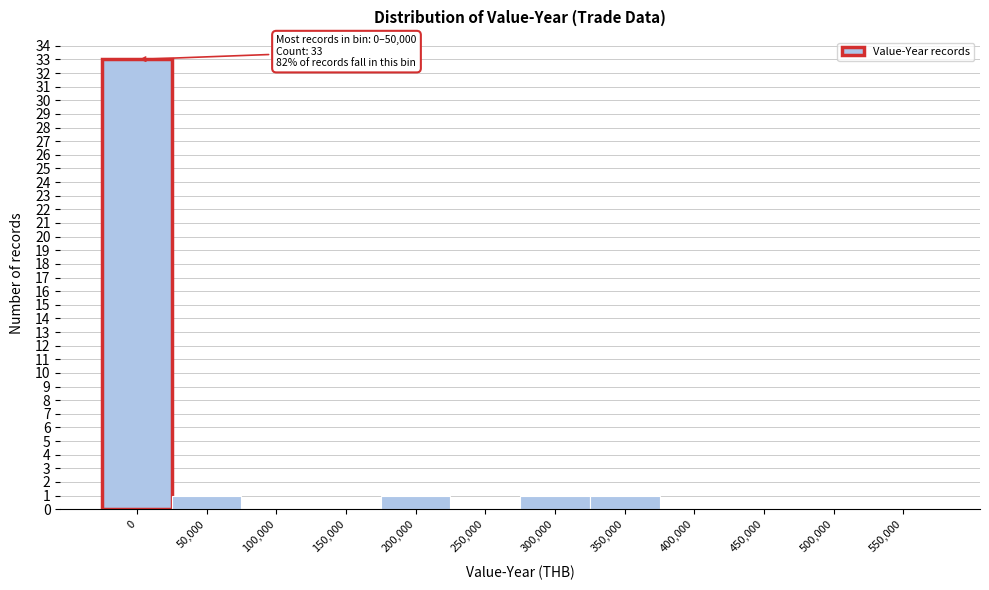

Reading left to right, extract all data points from this chart.

0=33	50,000=1	100,000=0	150,000=0	200,000=1	250,000=0	300,000=1	350,000=1	400,000=0	450,000=0	500,000=0	550,000=0